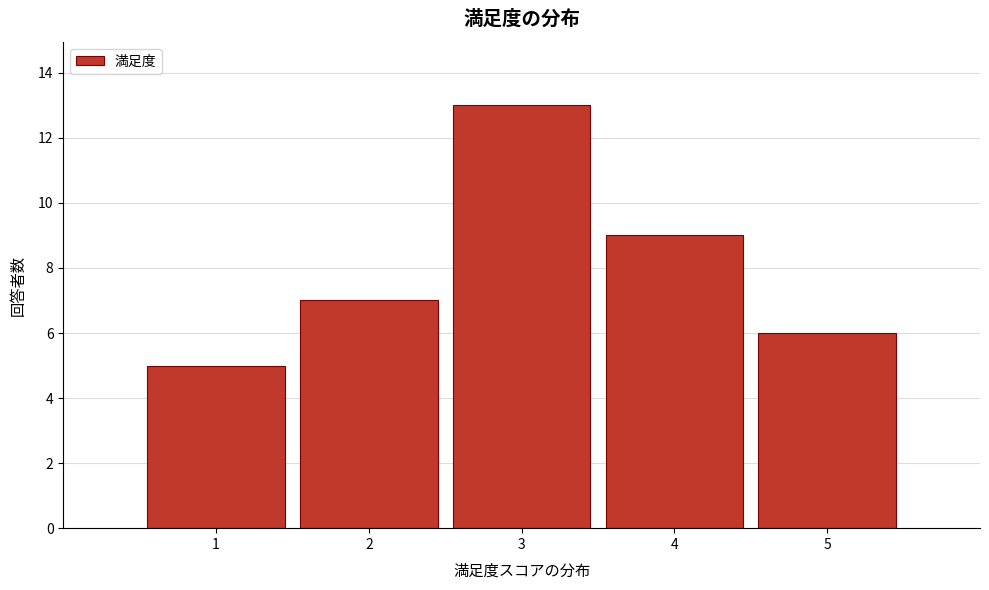

Reading left to right, transcribe this chart: for each bar, give the range it covers on the x-axis and its height. The values are not printed on the chart, so give them approximately, as read against the axis.

0.5 to 1.5: 5
1.5 to 2.5: 7
2.5 to 3.5: 13
3.5 to 4.5: 9
4.5 to 5.5: 6